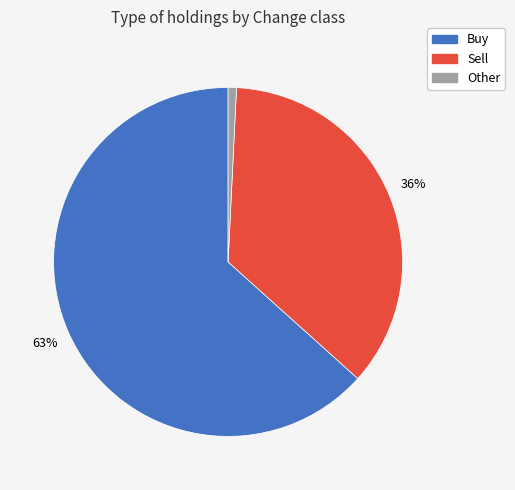

How many segments does this pie chart have?

3